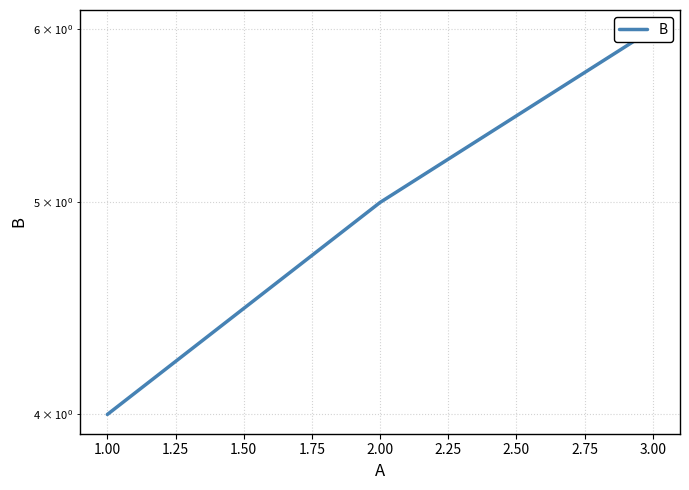

What is the minimum value shown in the chart?

4